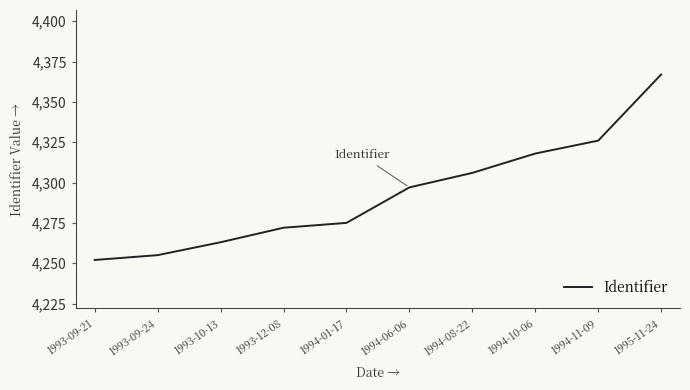

Reading left to right, transcribe all the data shown in this chart.

4252	4255	4263	4272	4275	4297	4306	4318	4326	4367